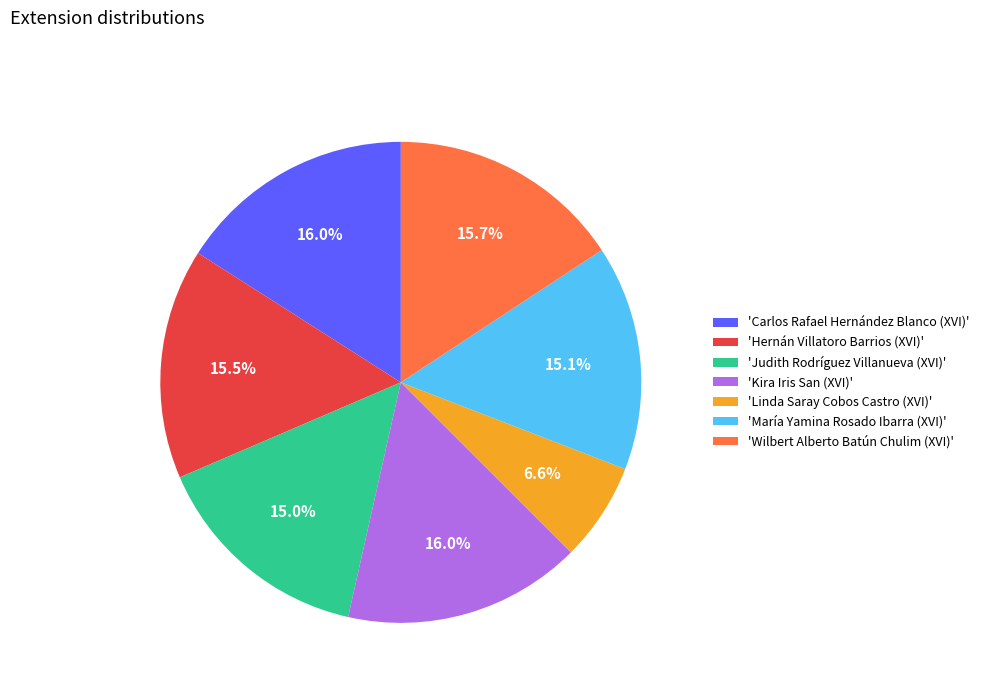

Is there any slice that represents more than half of the pie?

No